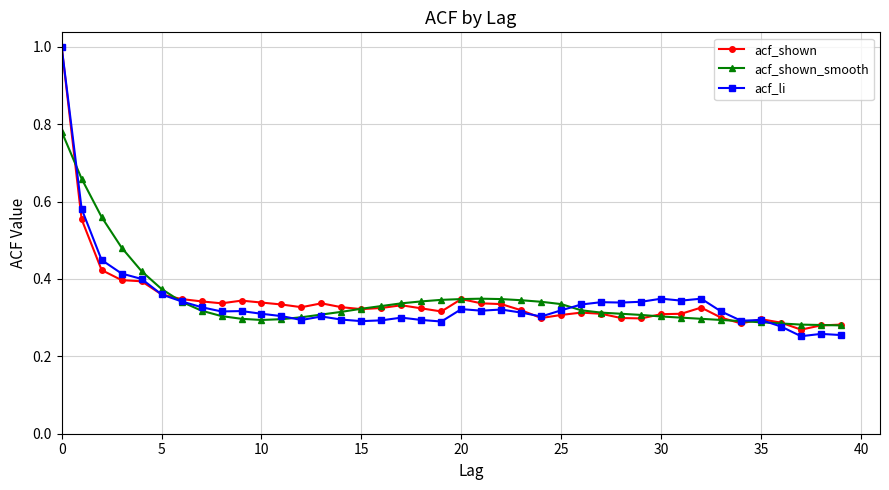

What is the highest value of the acf_shown series?

1.0